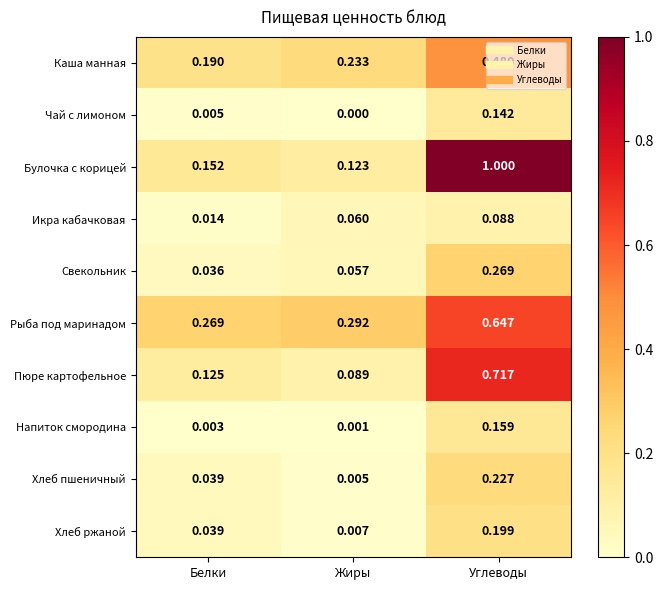

Which category has the lowest value across all series?

Жиры